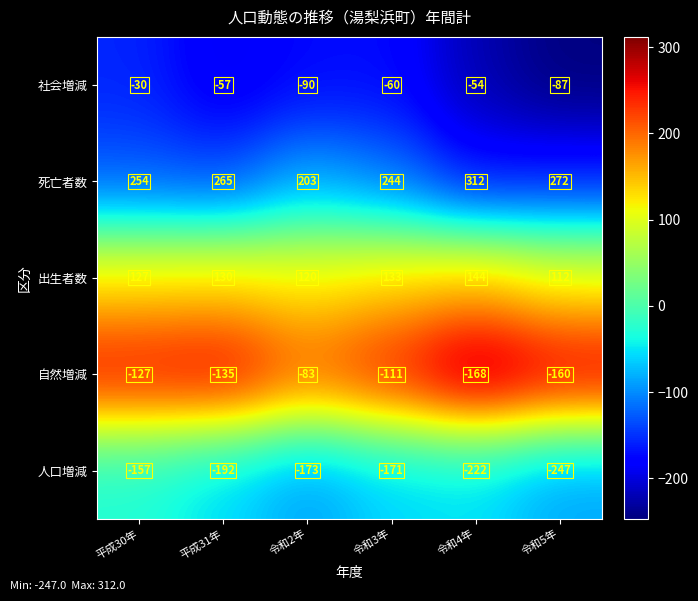

Is the value of 死亡者数 at 令和4年 greater than the value of 出生者数 at 令和3年?

Yes